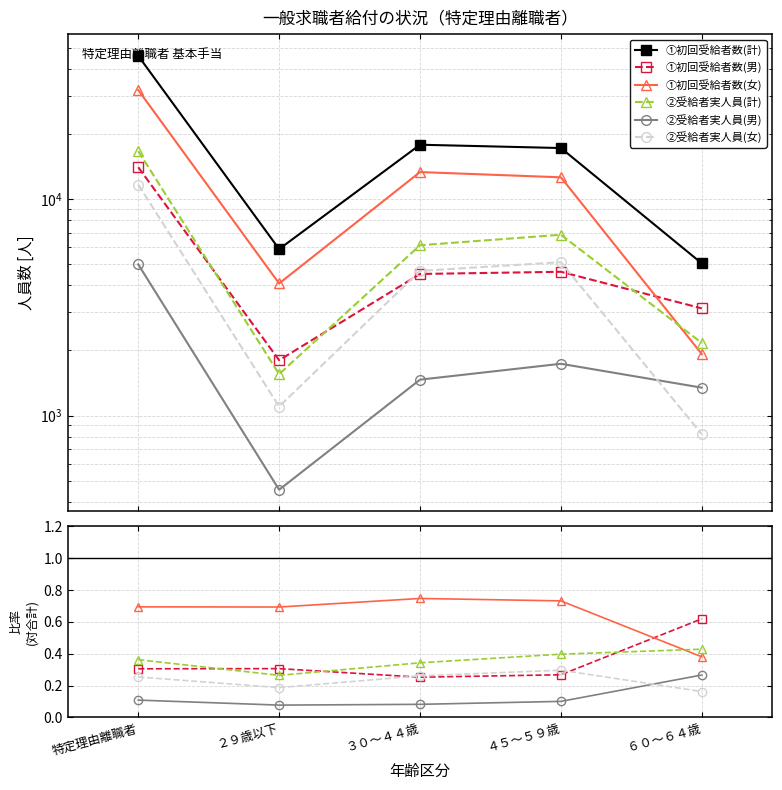

In ①初回受給者数(男), how many points are higher than both neighbors (excluding endpoints)?

1